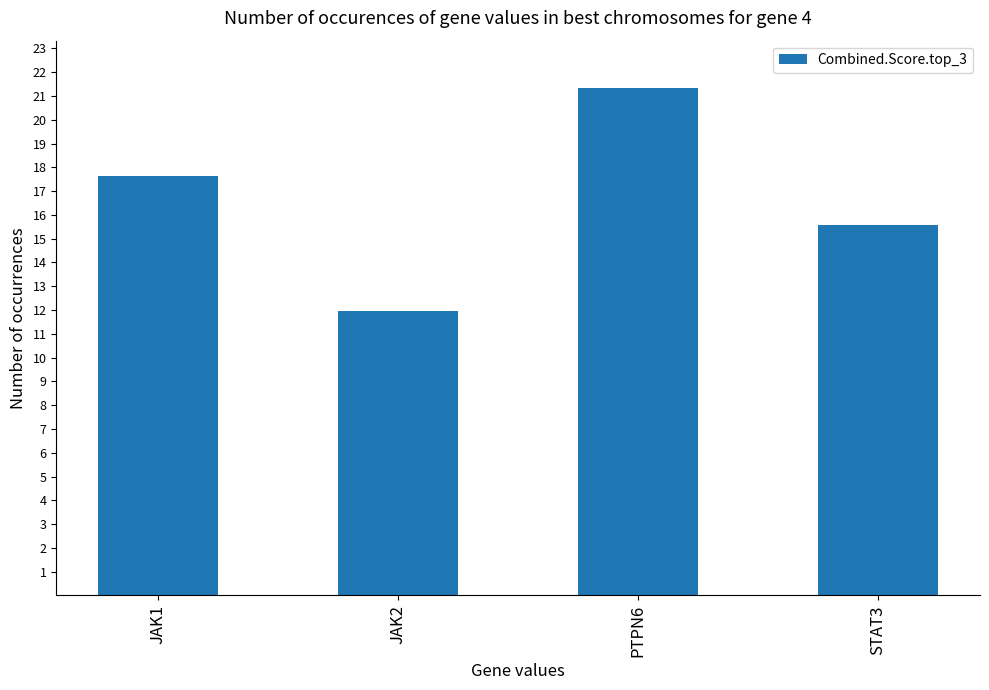

Is it true that the value at JAK1 is 4.1?

False